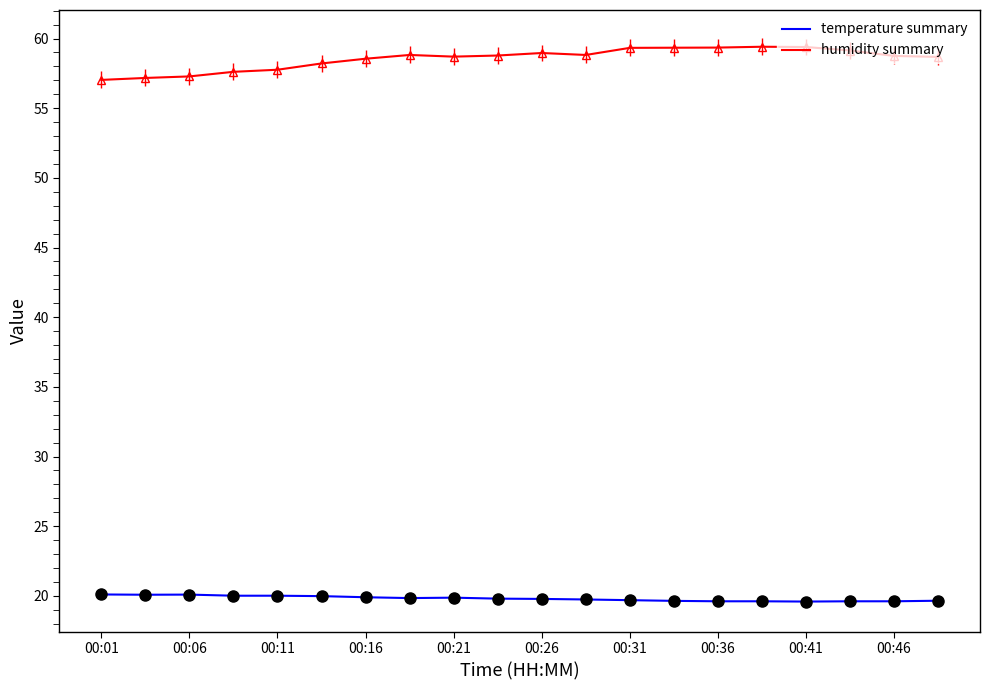

True or false: humidity summary and temperature summary cross at least once.

False